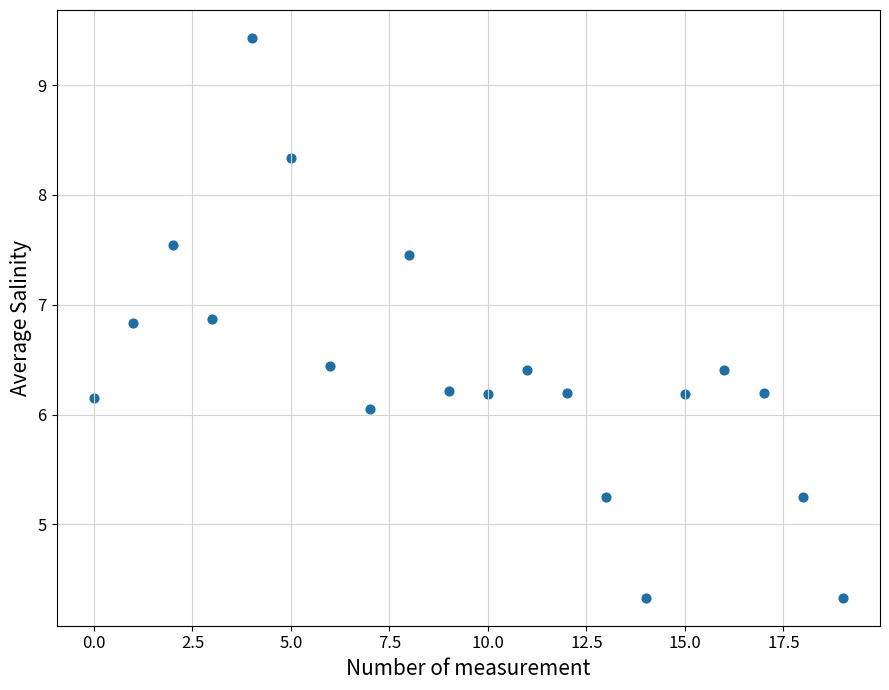

What is the range of Y values (max minus min)?

5.1